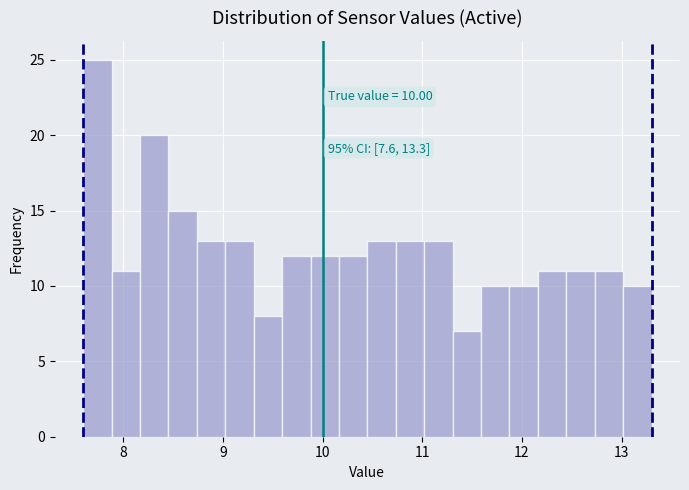

Around what value on the x-axis is the tallest bar? Give the approximate position of its centre, as read against the axis.

7.7